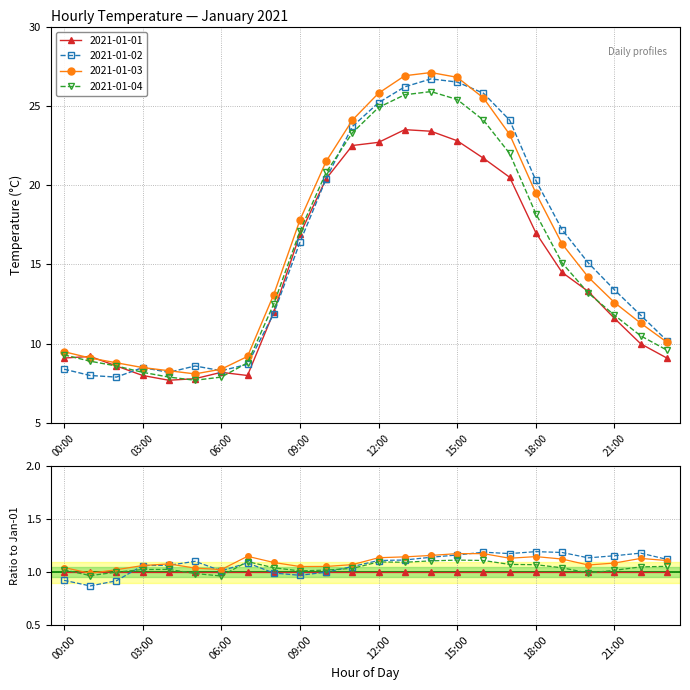

What are all the series names shown in the legend?

2021-01-01, 2021-01-02, 2021-01-03, 2021-01-04